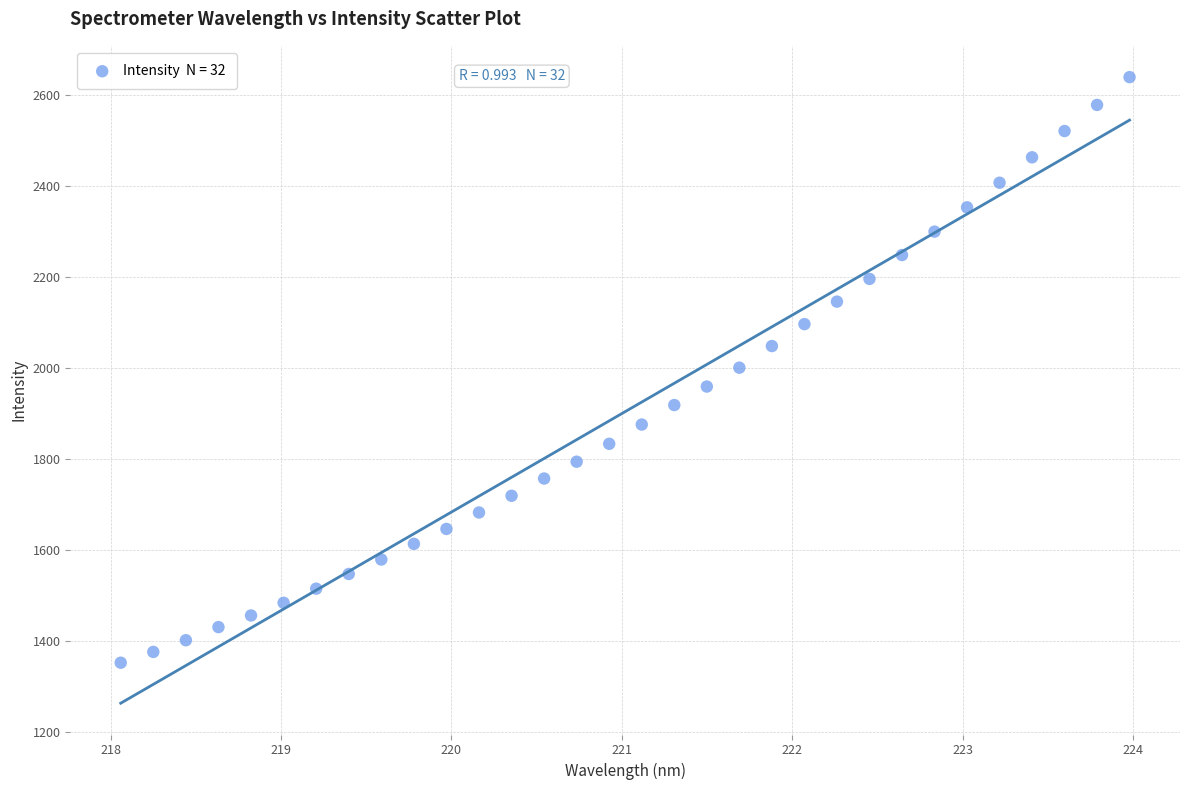

What is the range of Y values (max minus min)?

1287.0